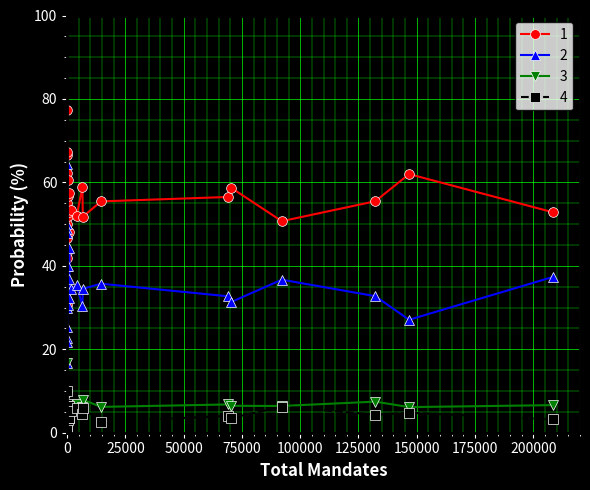

How many data points does each series have?

27